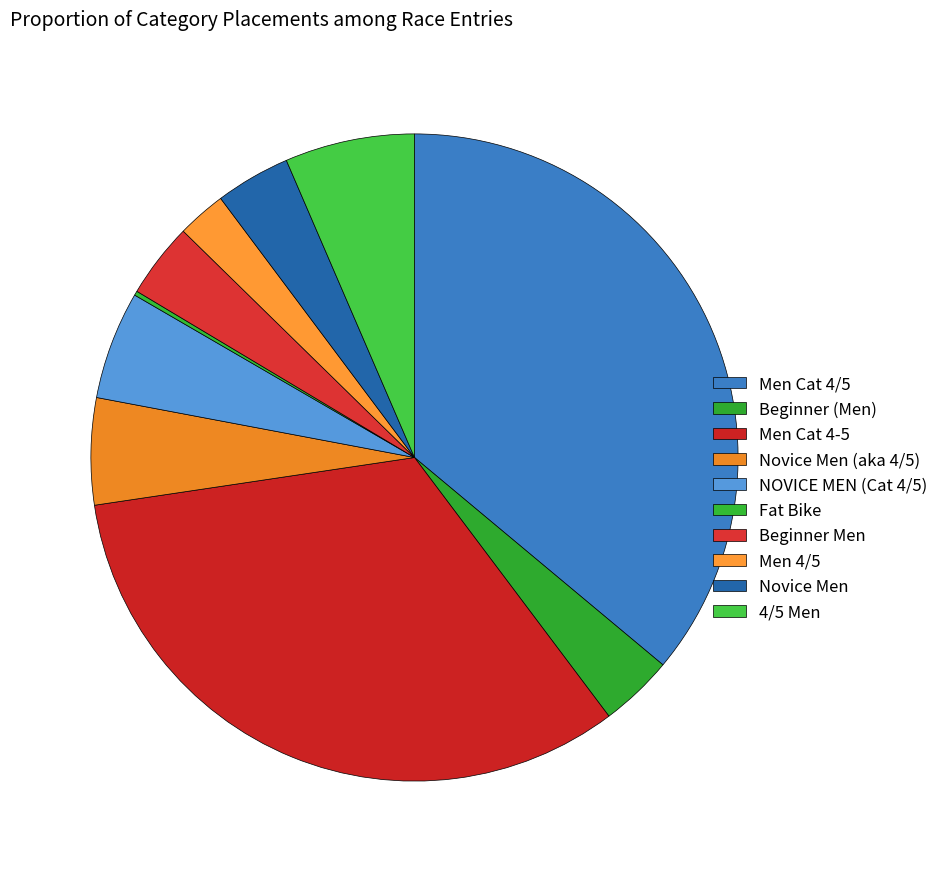

To the nearest percent, what is the average slice percentage?

10%